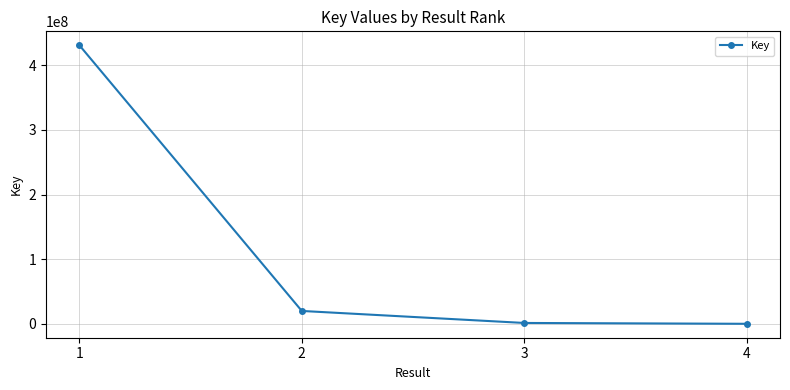

Is it true that the value at 1 is 430872433?

True